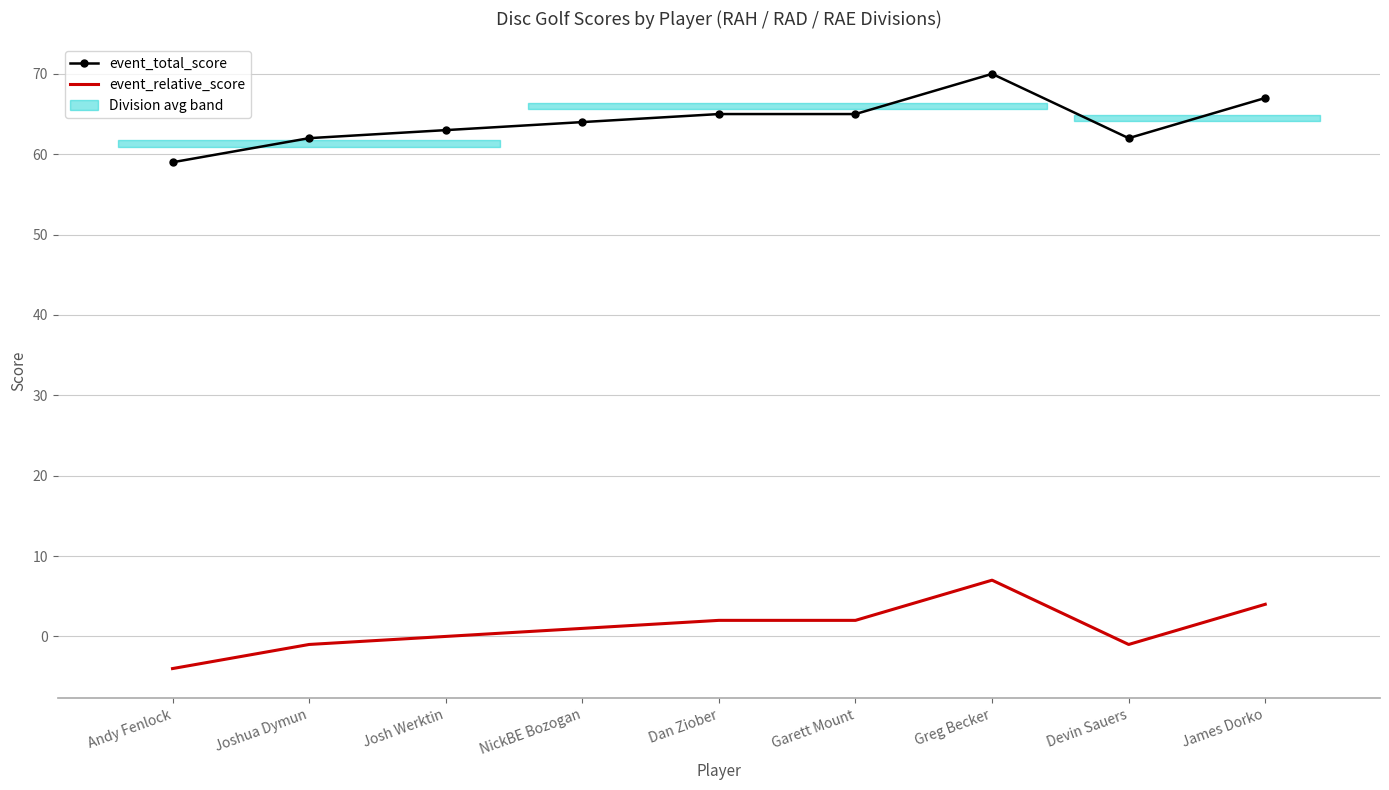

Where is the first local minimum for event_total_score?

Devin Sauers